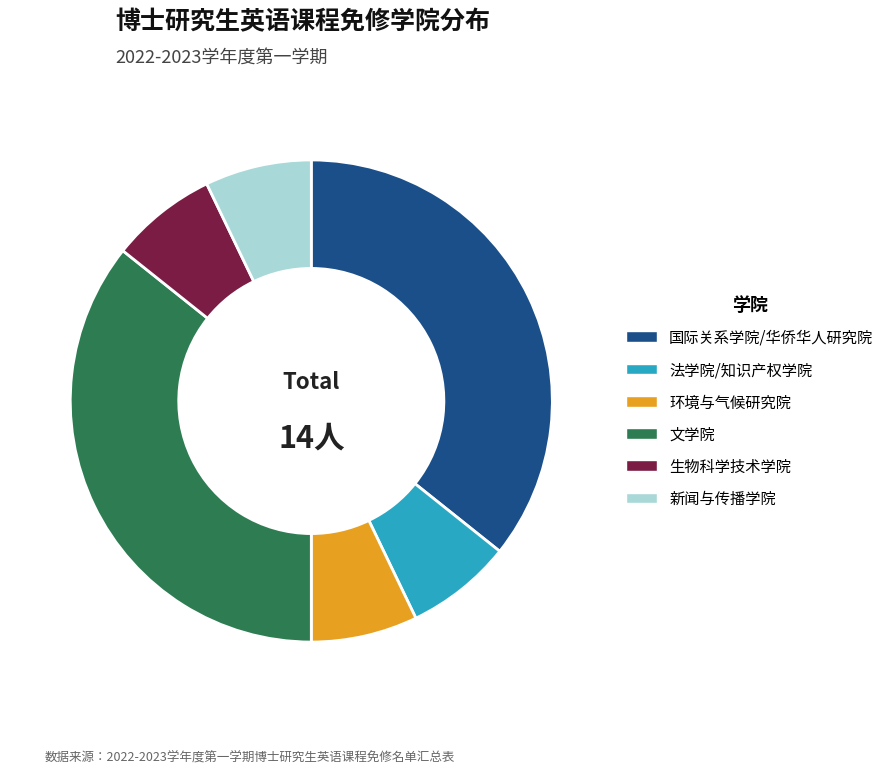

Does 法学院/知识产权学院 account for over 50% of the chart?

No